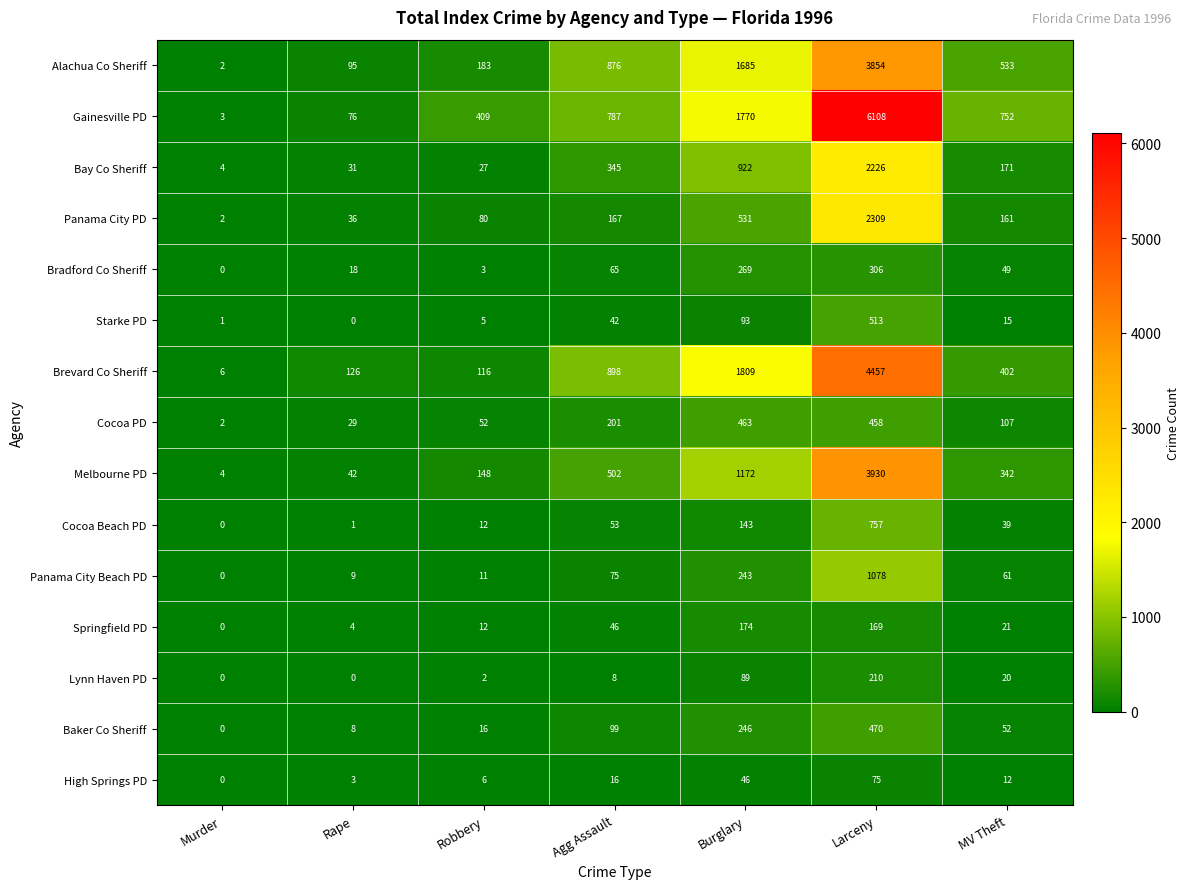

Which series changed the most between Rape and MV Theft?

Gainesville PD